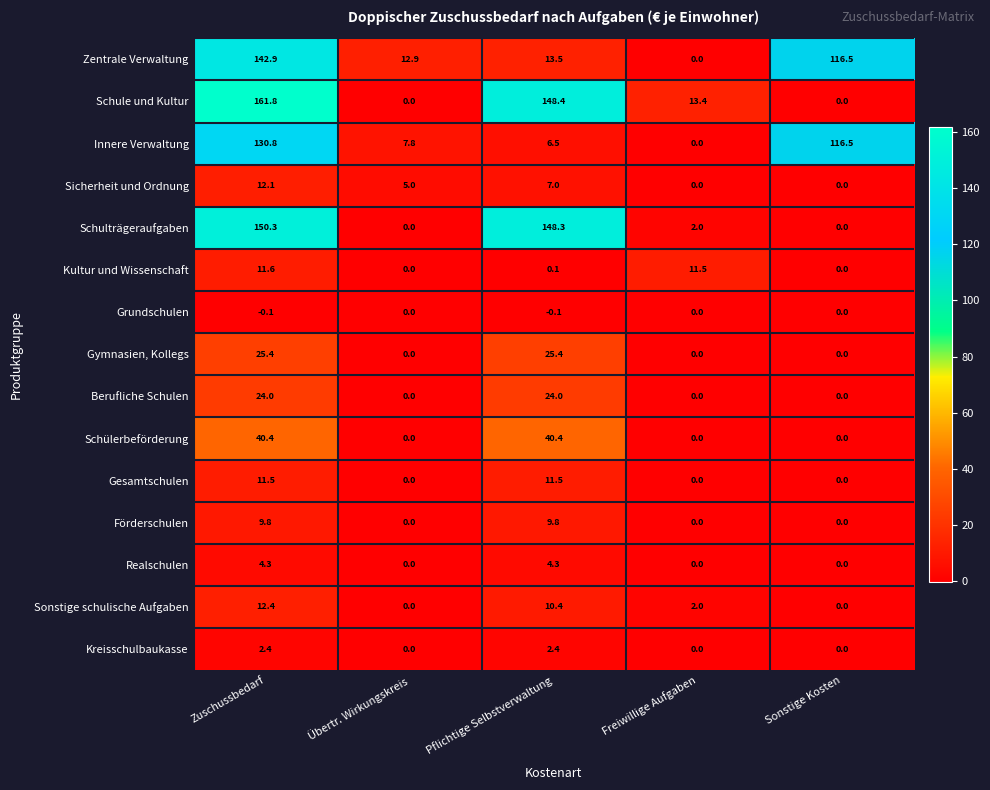

What is the total value across all series at Zuschussbedarf?

739.6